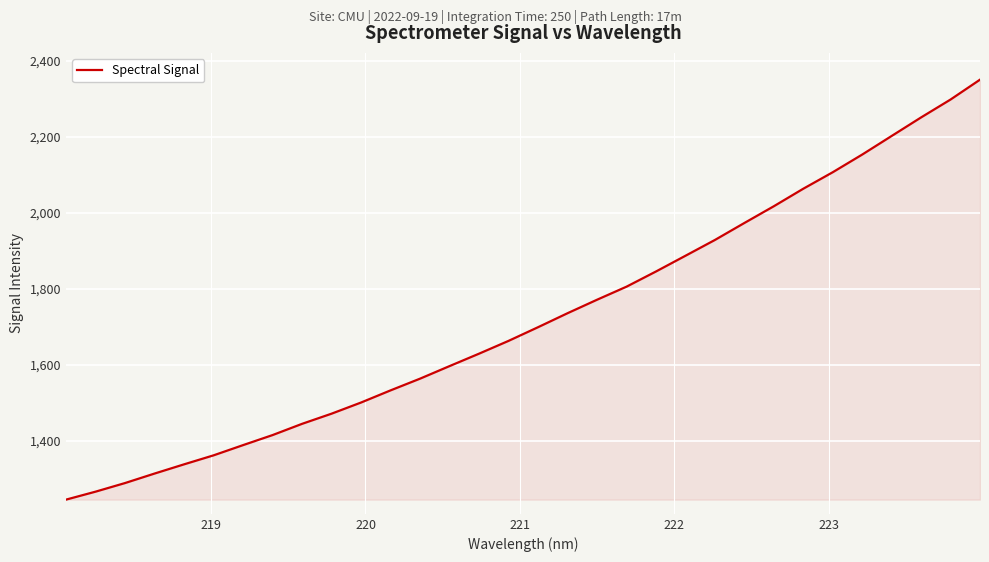

What is the difference between the maximum and minimum values?

1106.4